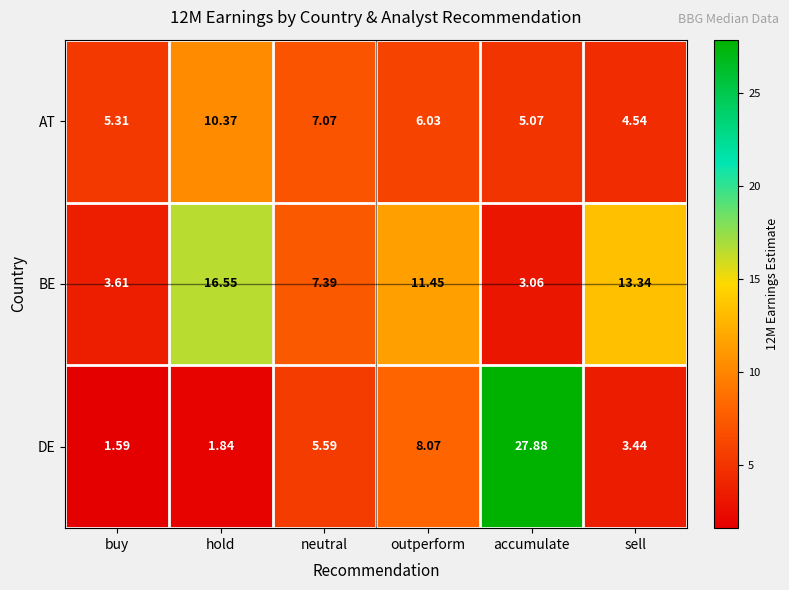

Where is DE nearest to the value 14?

outperform